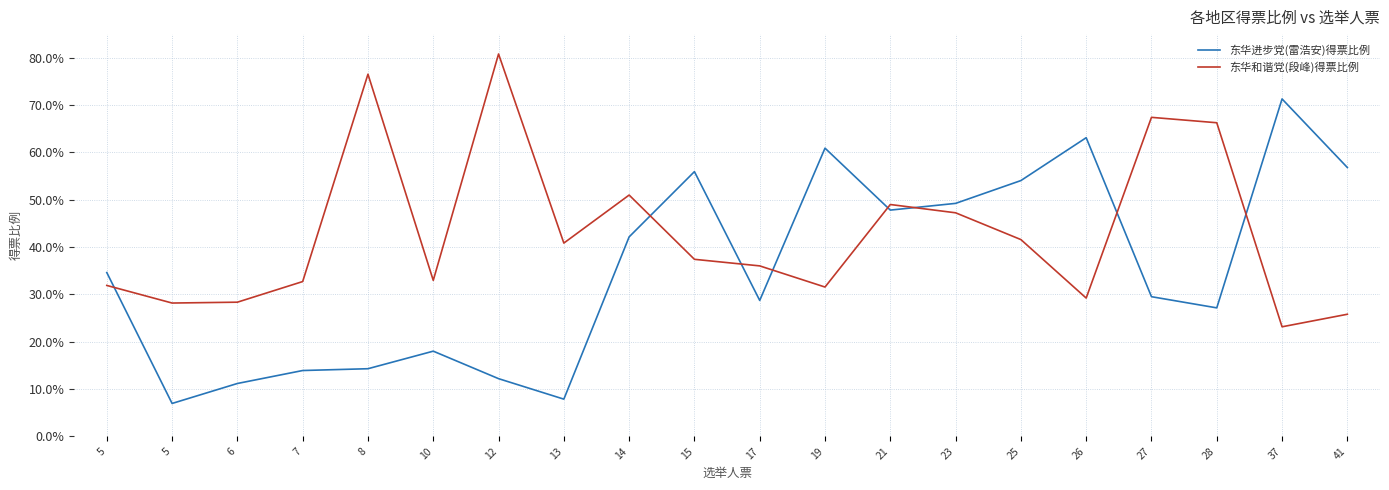

What are all the series names shown in the legend?

东华进步党(雷浩安)得票比例, 东华和谐党(段峰)得票比例